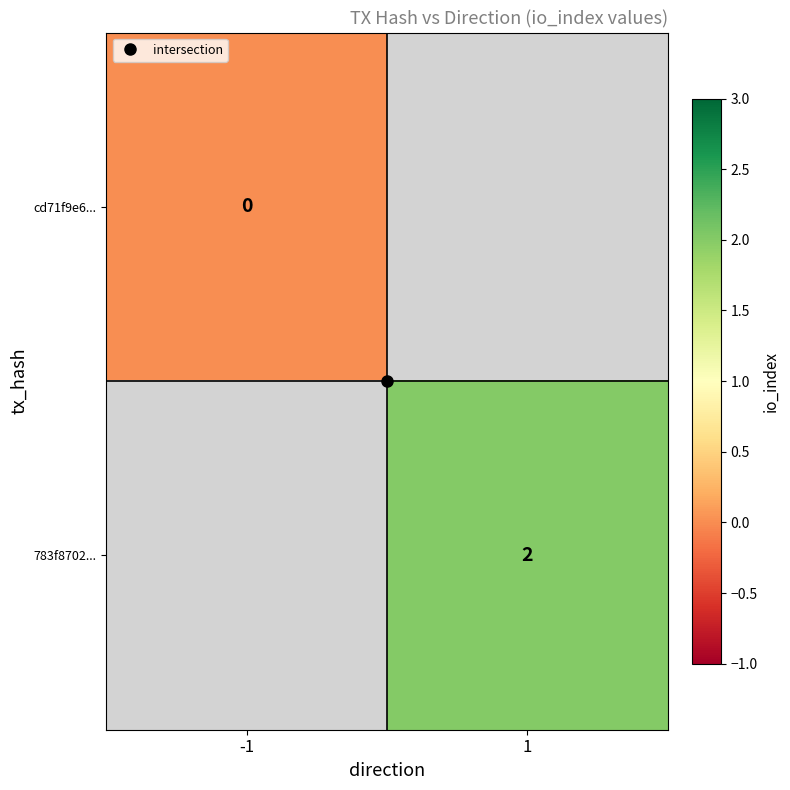

Where is cd71f9e6... nearest to the value 0?

-1